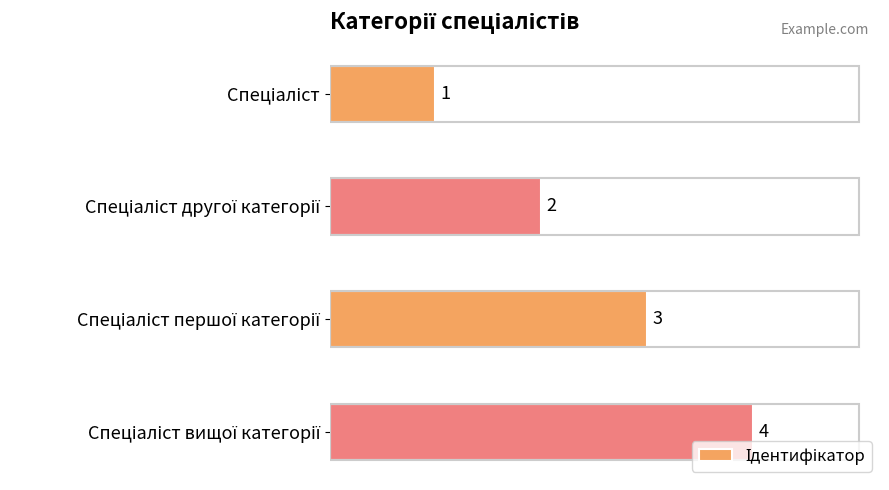

What is the value of the 2nd bar from the top?

2